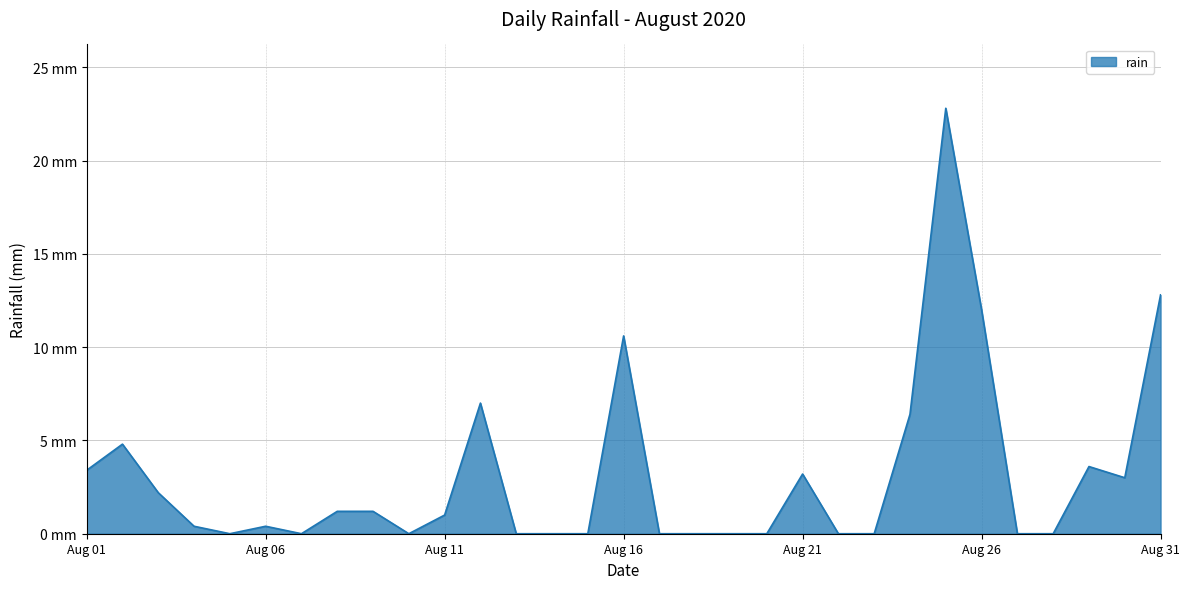

Where is the first local maximum?

2020-08-02